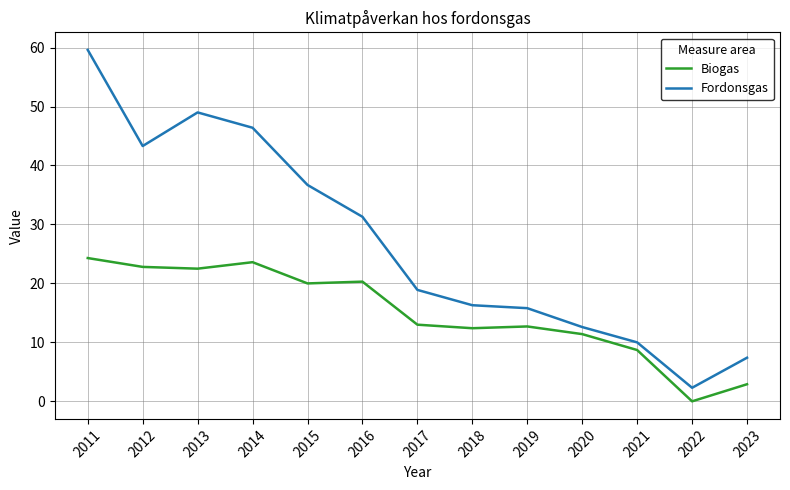

List the series in order of their overall mean, highest first.

Fordonsgas, Biogas